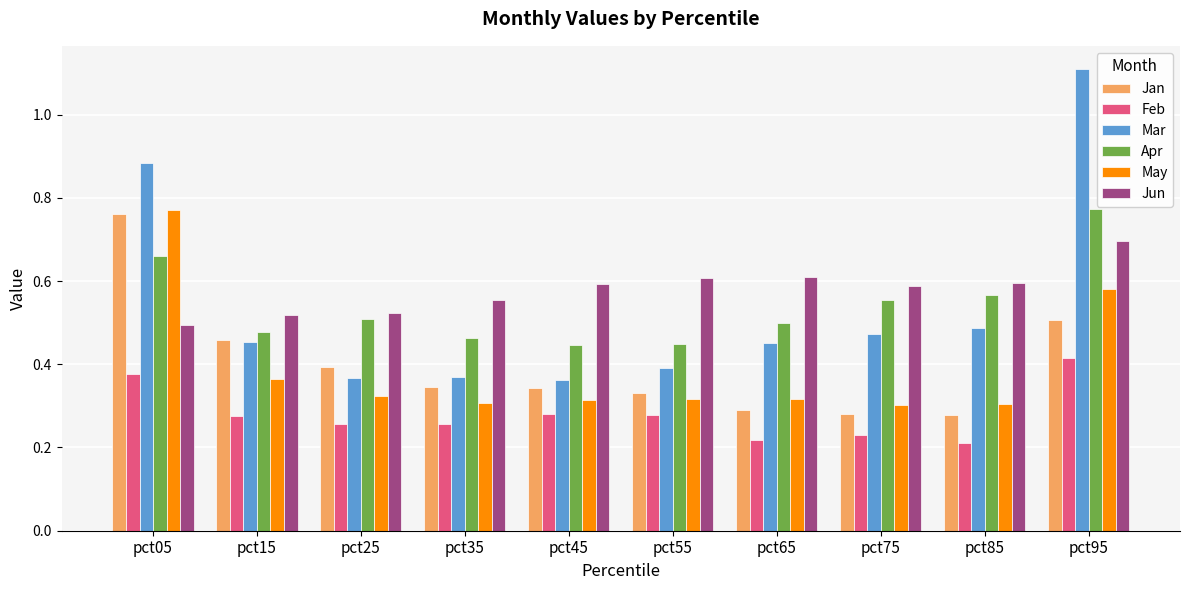

What are all the series names shown in the legend?

Jan, Feb, Mar, Apr, May, Jun